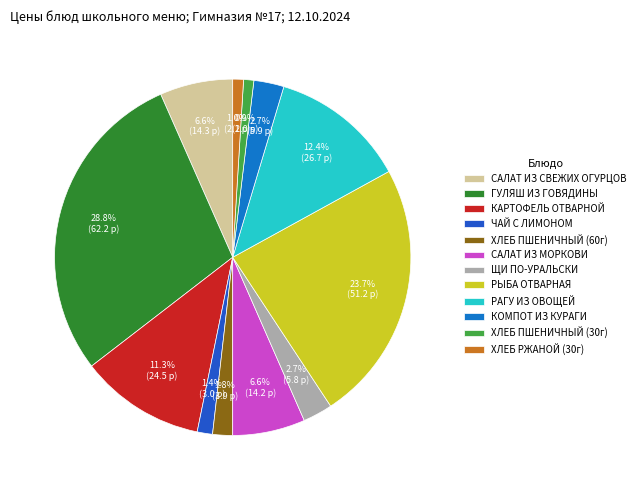

What percentage is the САЛАТ ИЗ МОРКОВИ slice, to the nearest percent?

7%